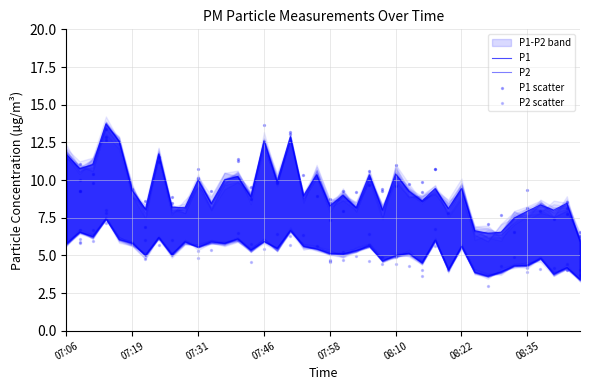

At how many categories does at least one series exceed 5?

40